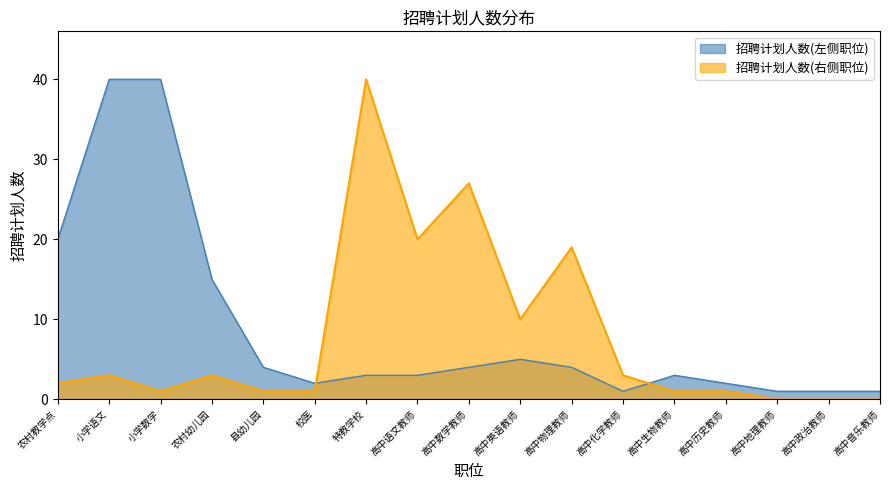

What is the sum of all 招聘计划人数(左侧职位) values?

149